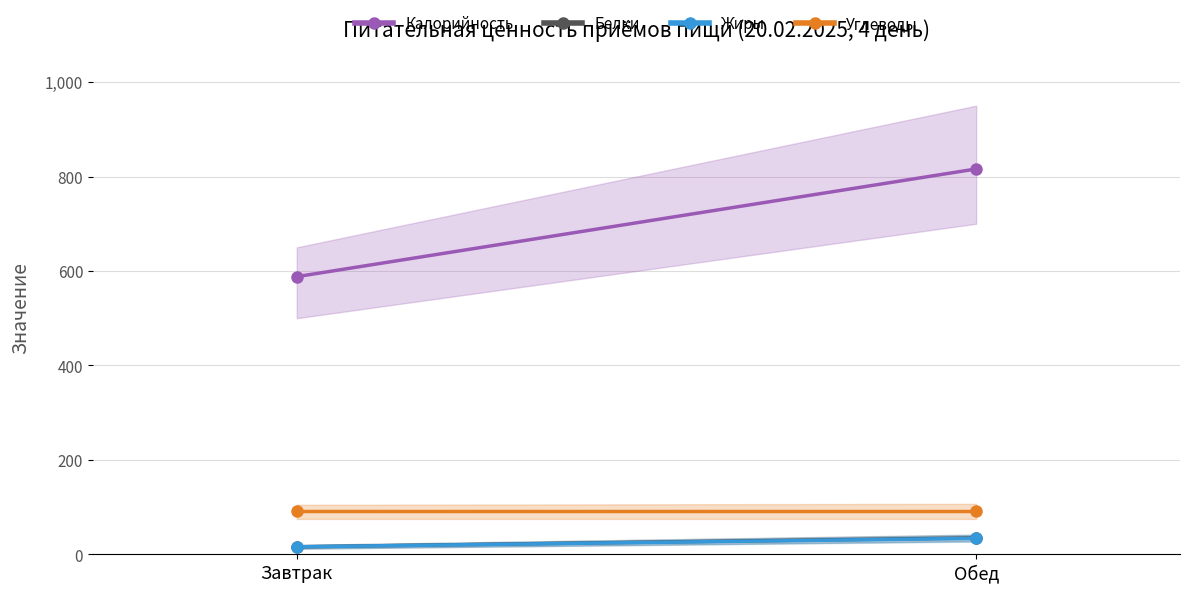

What is the average value of the Углеводы series?

91